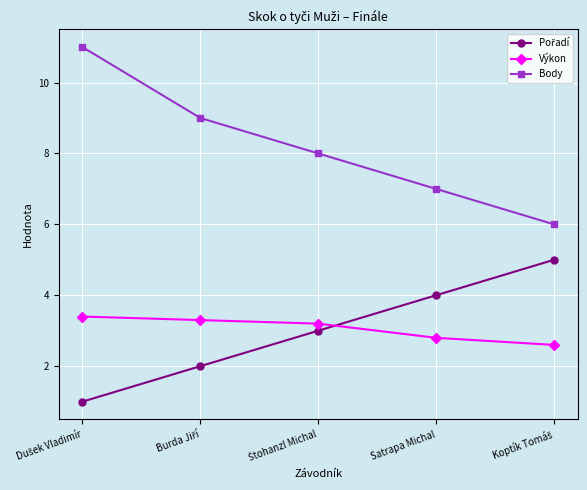

Which series has the widest spread of values?

Body